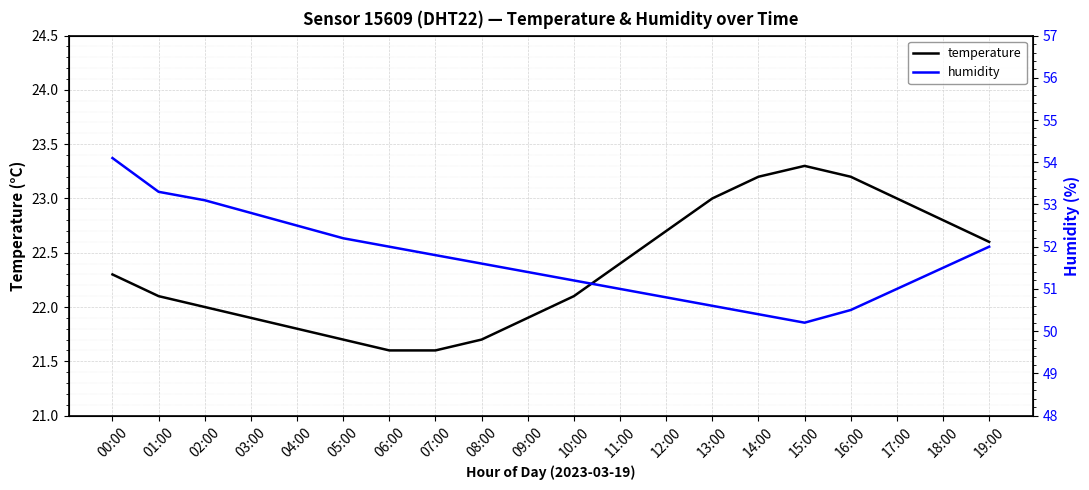

What value does the temperature series have at 16:00?

23.2